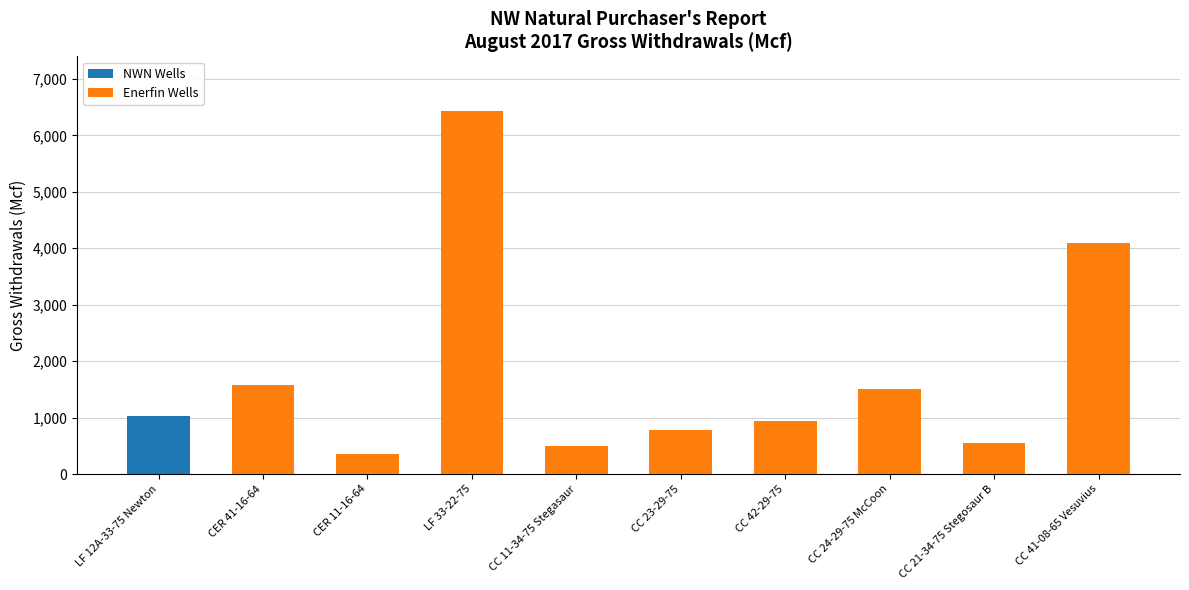

Which category has the highest value in the NWN Wells series?

LF 12A-33-75 Newton